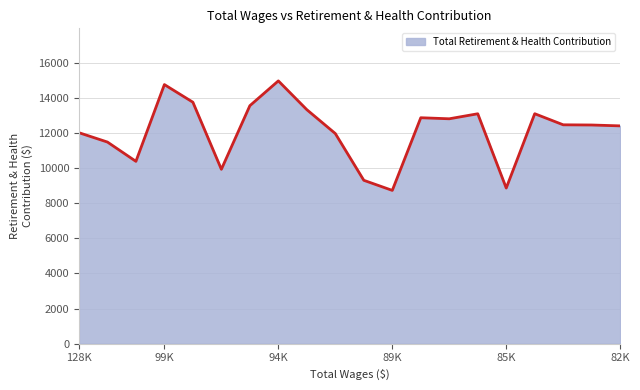

What is the greatest value displayed?

14970